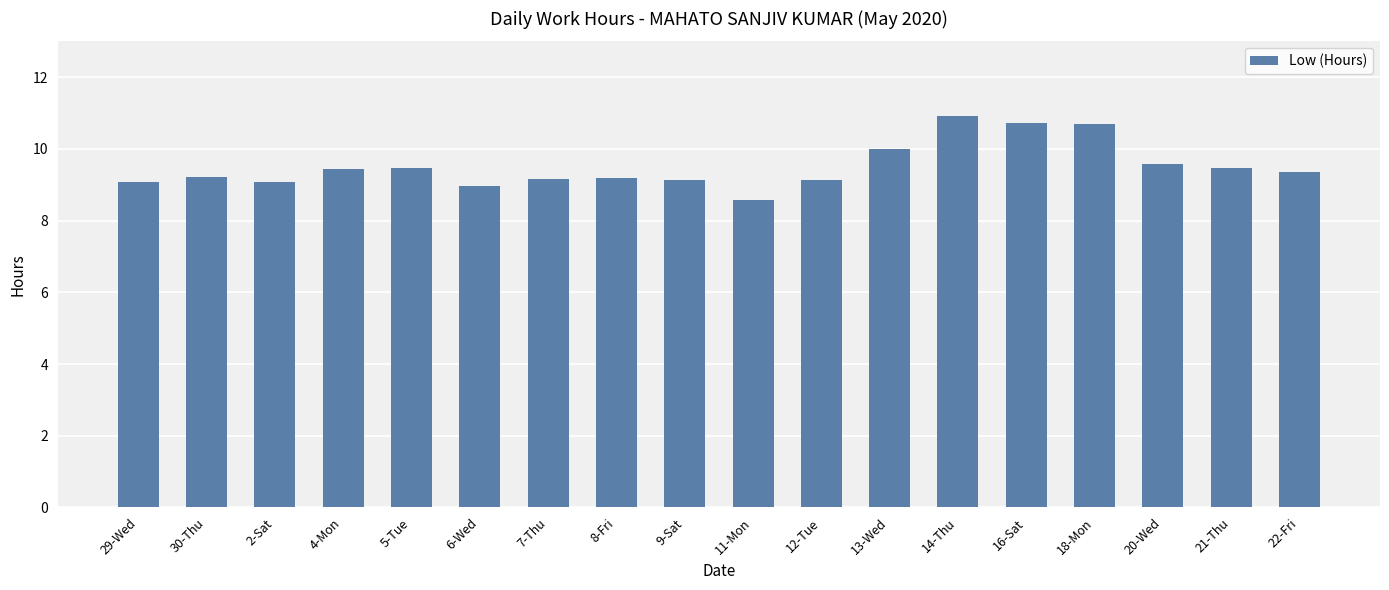

What is the greatest value displayed?

10.9